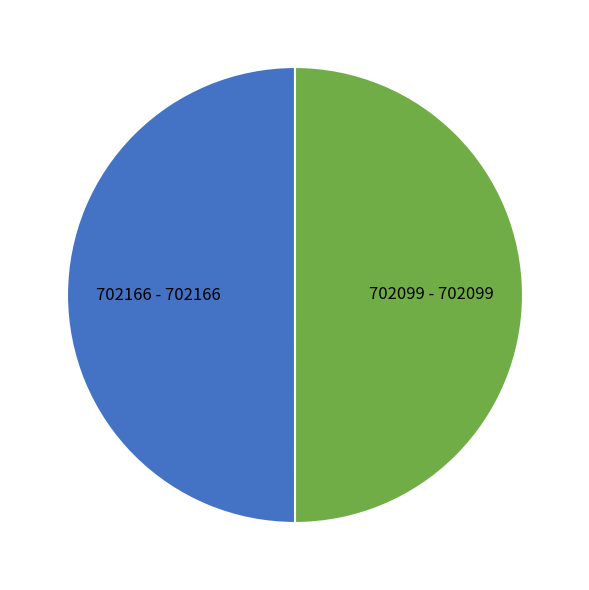

Approximately how many times larger is the value at 702166 - 702166 compared to 702099 - 702099?

1.0